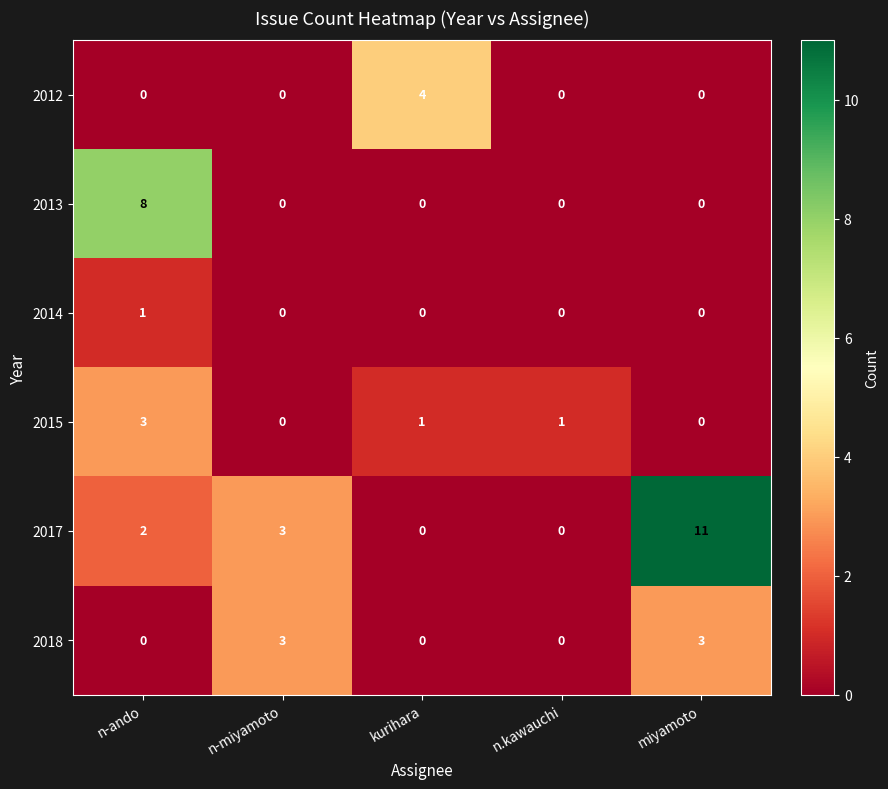

The value of 2013 at n.kawauchi is 3. True or false?

False